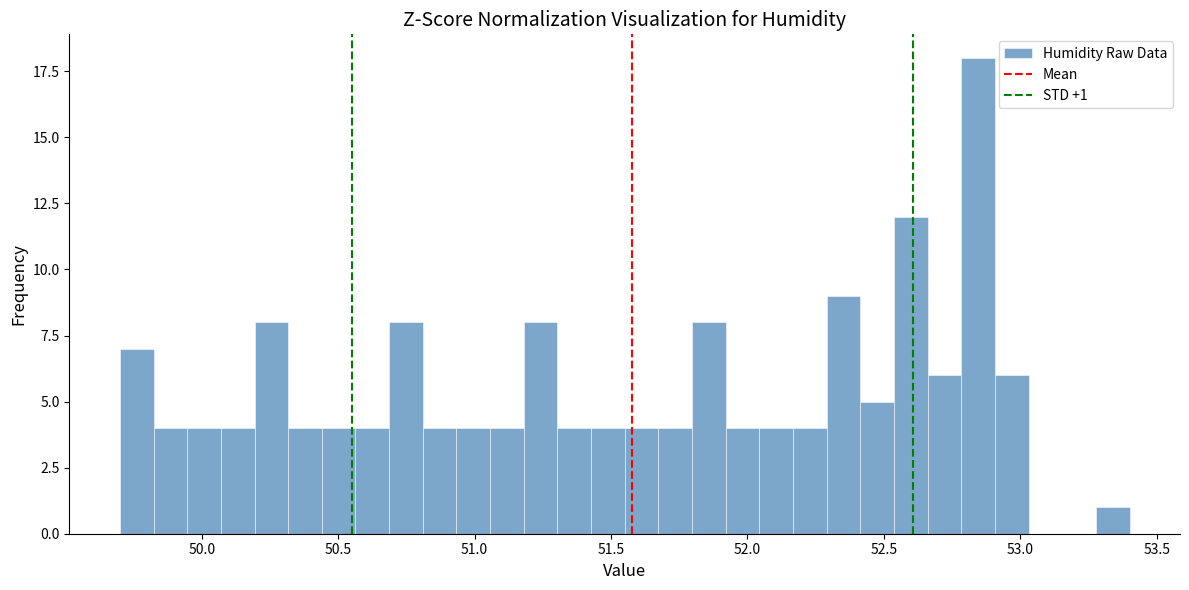

Around what value on the x-axis is the tallest bar? Give the approximate position of its centre, as read against the axis.

52.85